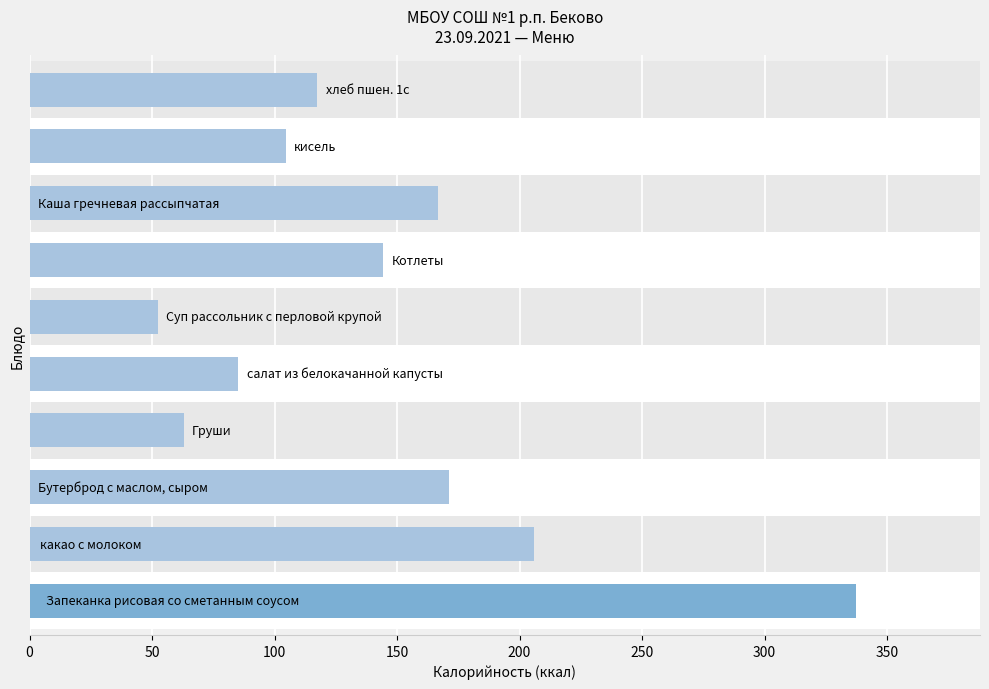

What is the value of the 1st bar from the left?

337.3